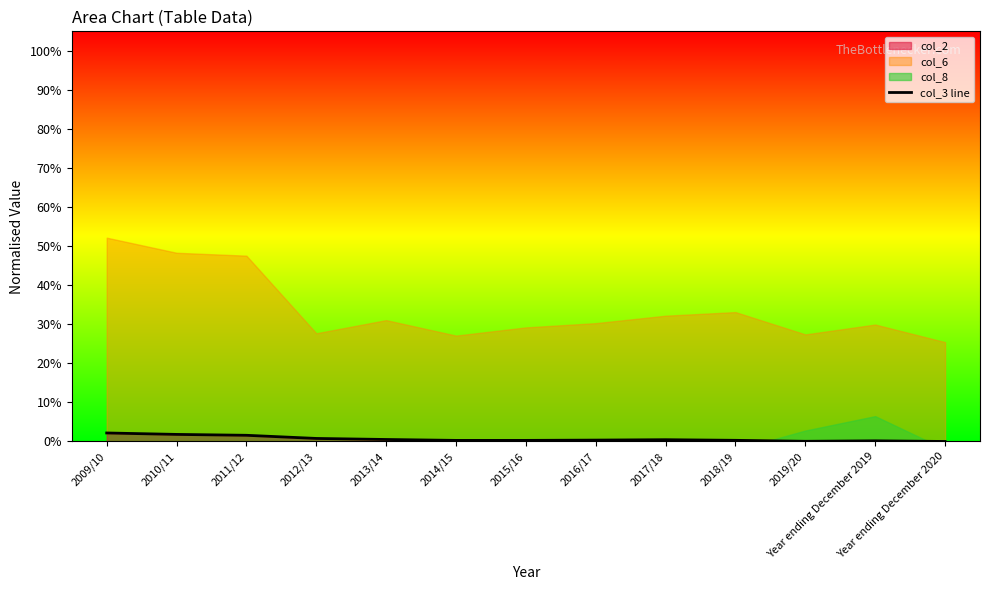

What position from the right is 2013/14?

9